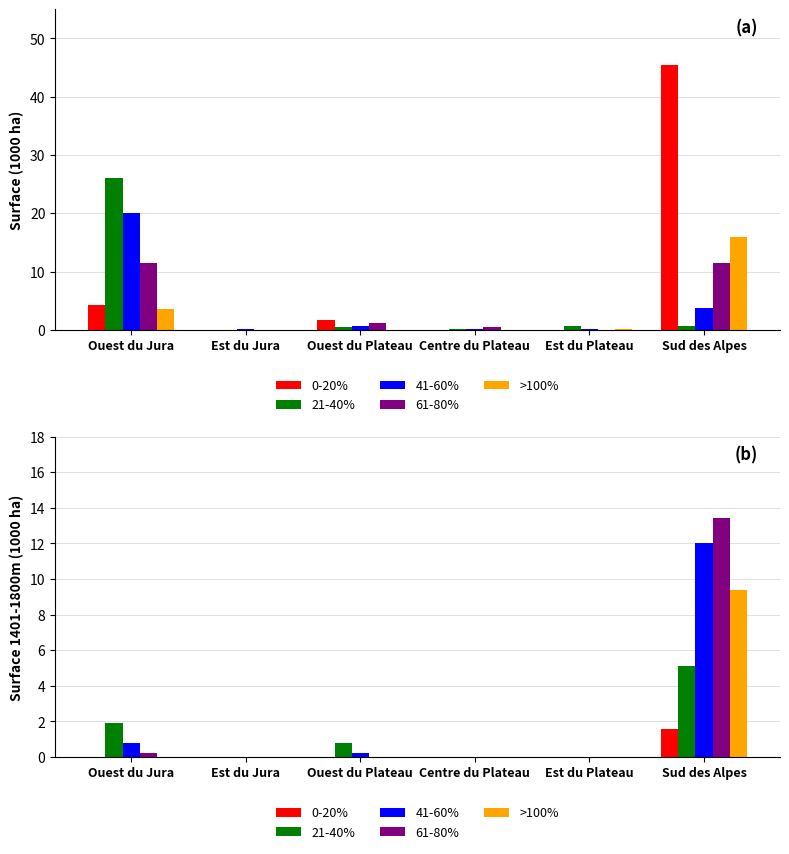

How many distinct data groups are displayed?

5